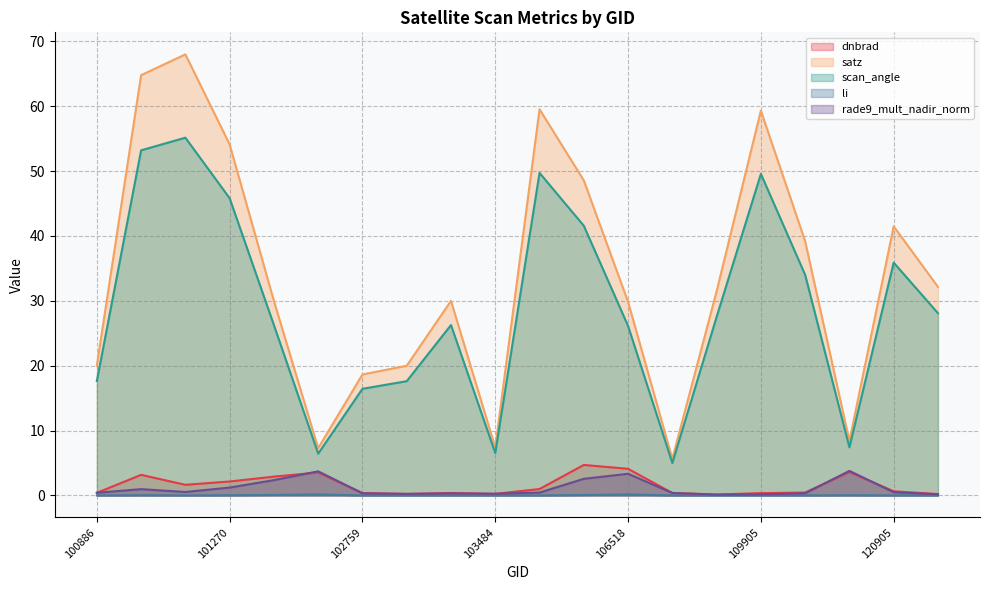

Which category has the highest value across all series?

101147